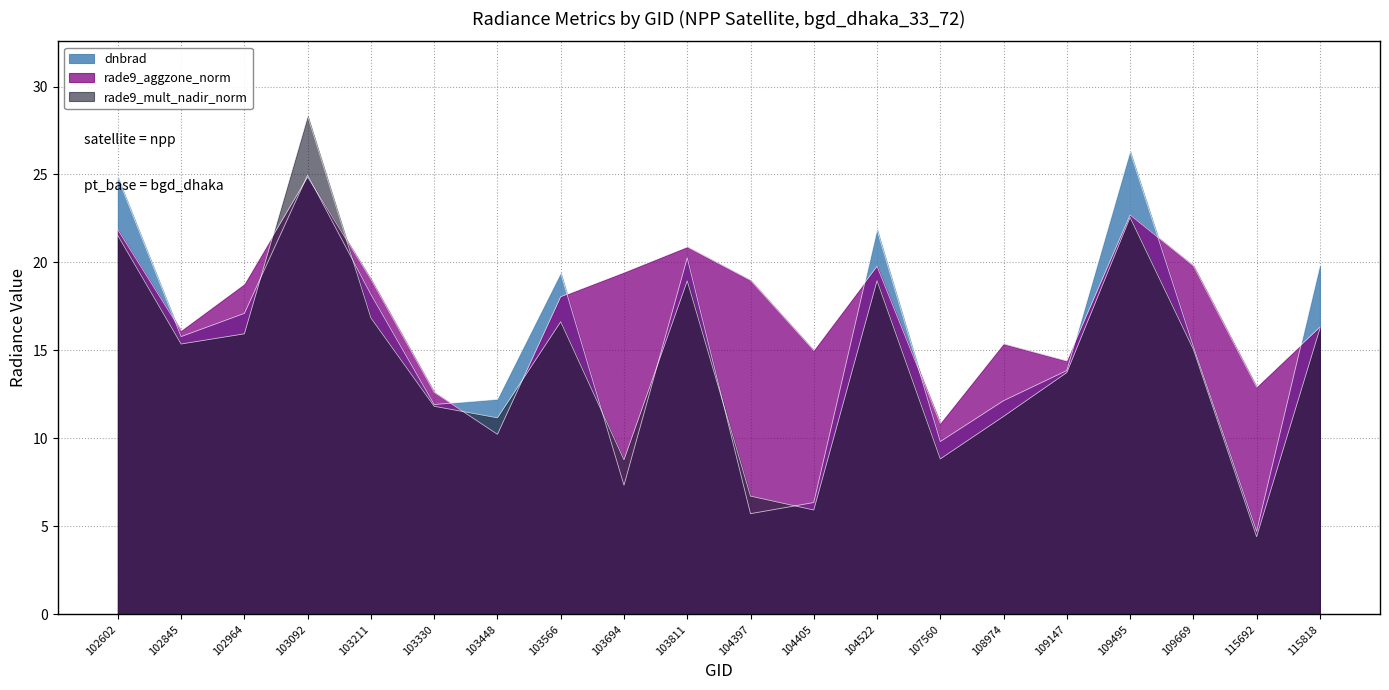

Between 103211 and 109669, which series saw the biggest shift?

dnbrad